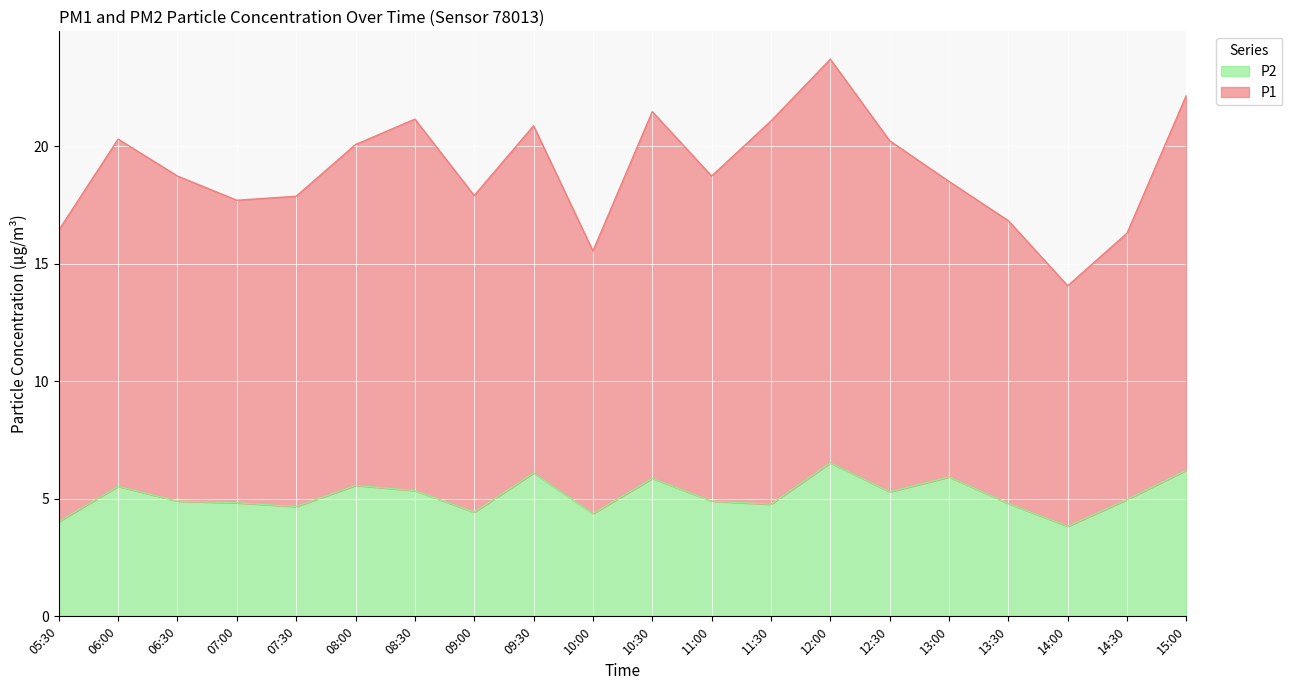

How many values exceed 4?

19